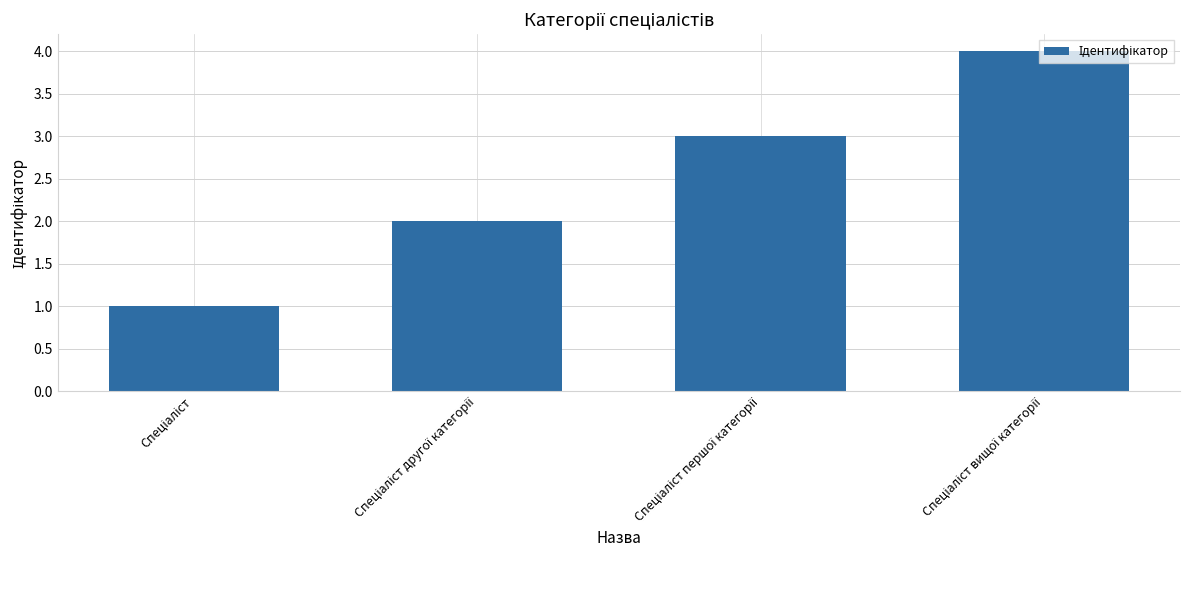

What is the greatest value displayed?

4